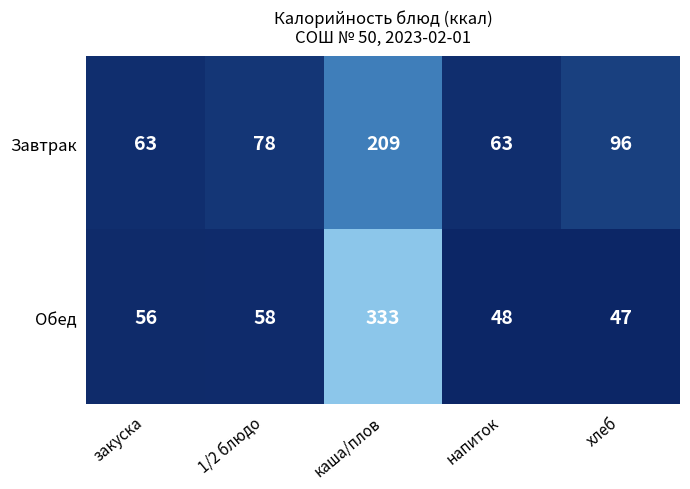

Which series has the largest total across all categories?

Обед